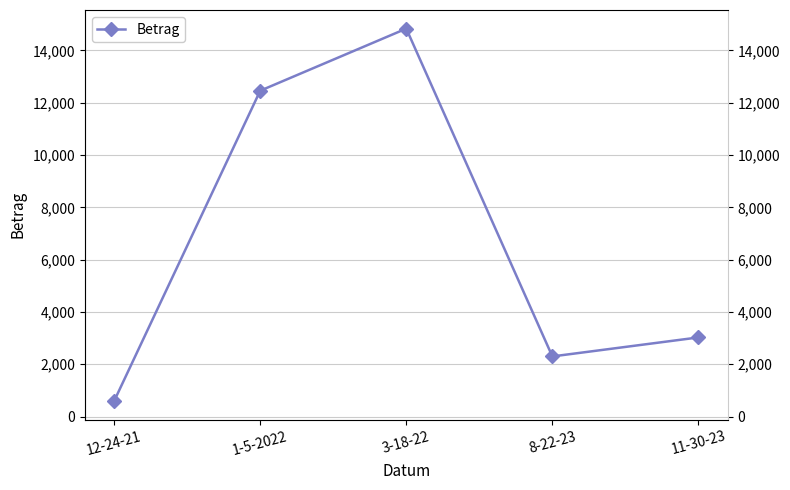

What is the approximate value at 12-24-21?

593.2